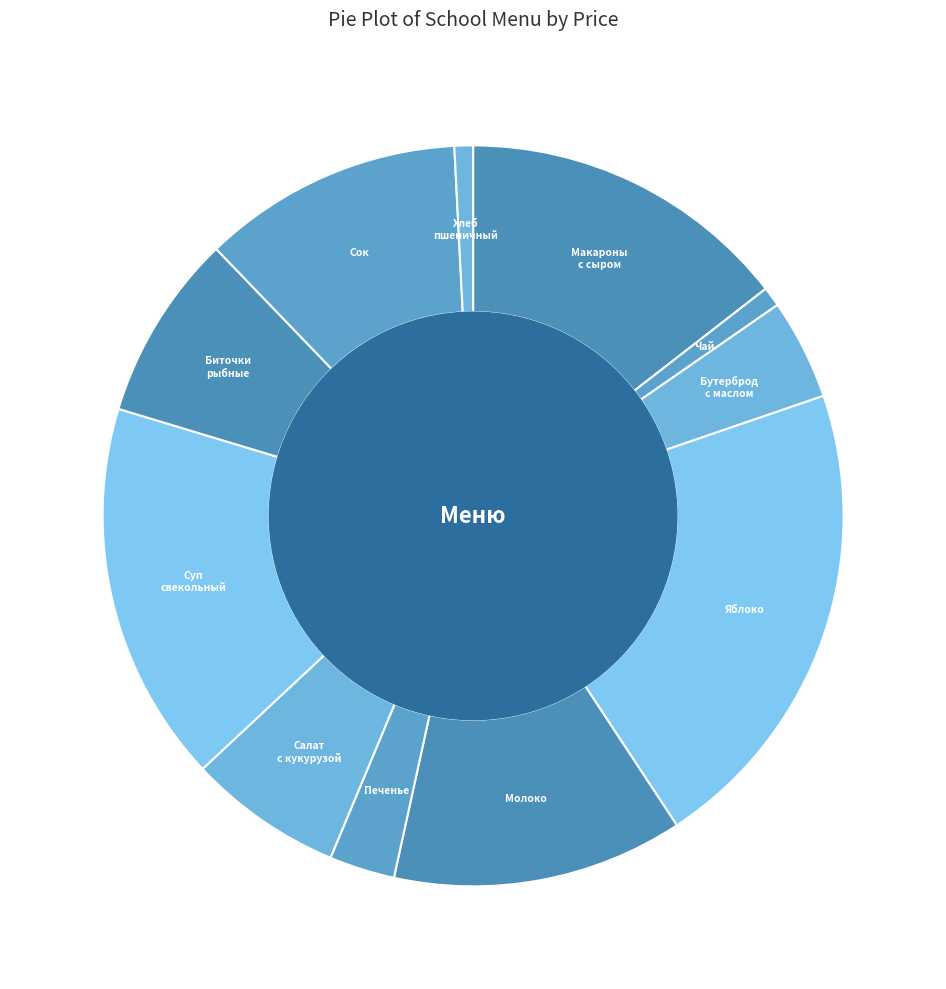

Count the number of slices in the pie.

11